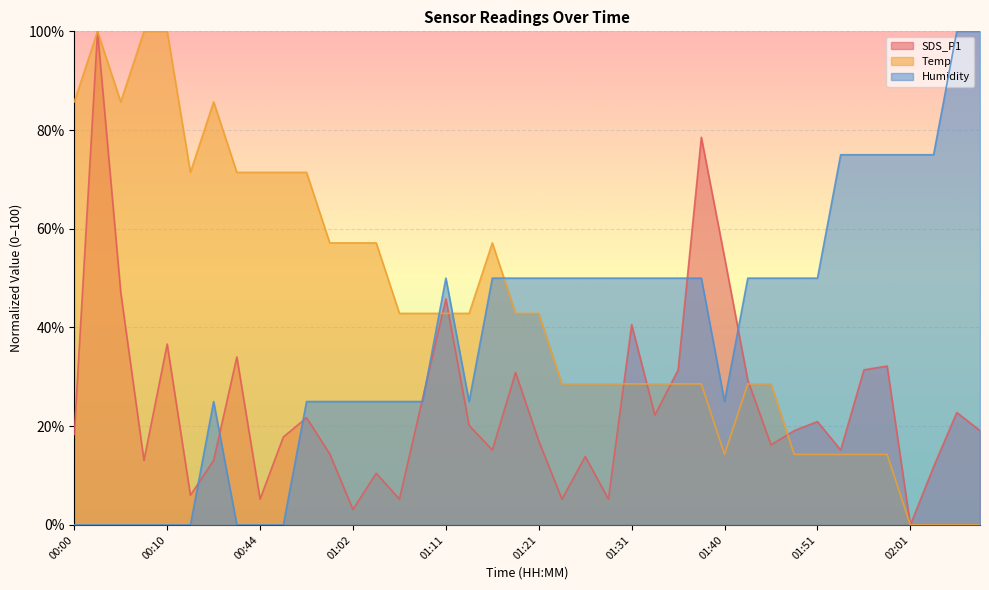

How many intersections are there between Humidity and SDS_P1?

7